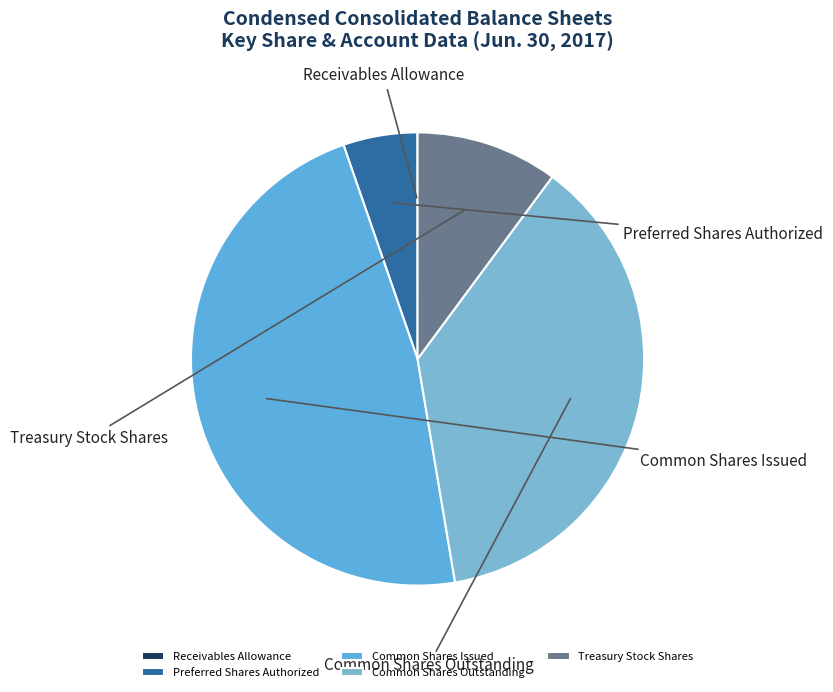

What is the change in value from Preferred Shares Authorized to Common Shares Issued?

+159003000